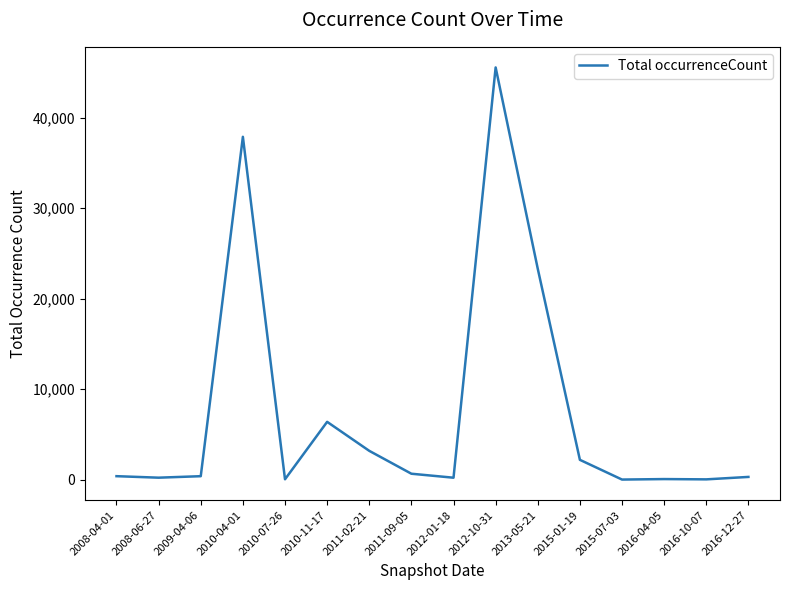

True or false: the data shows 375 at 2009-04-06.

True